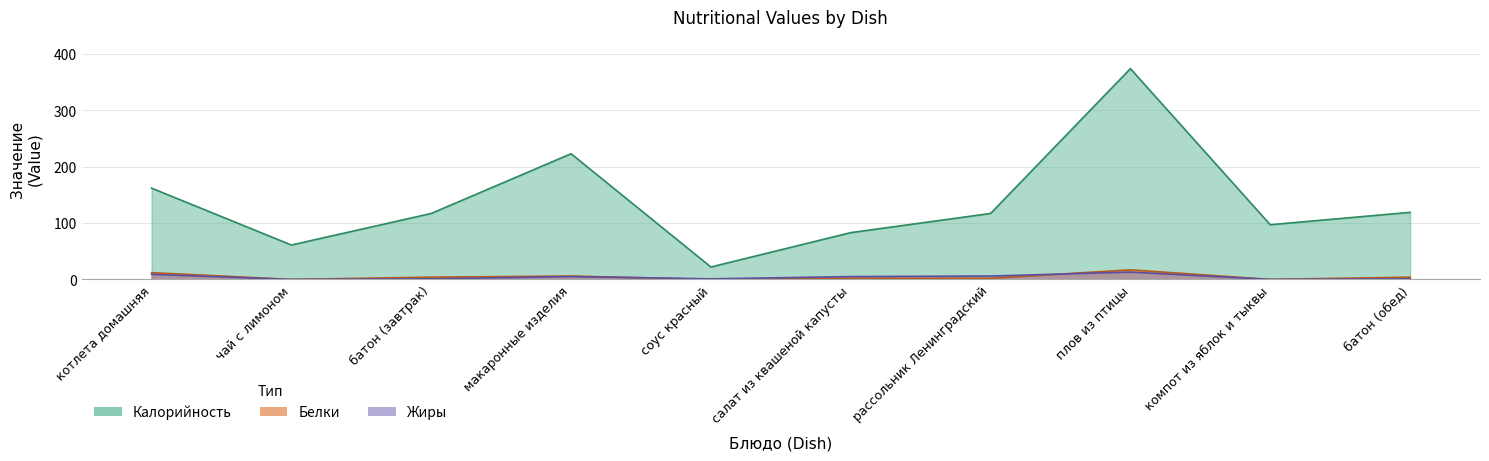

Does the chart display data point markers on the line(s)?

No